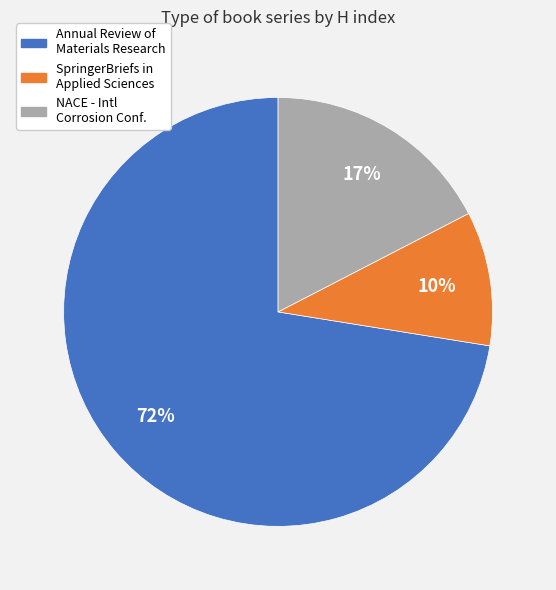

To the nearest percent, what is the average slice percentage?

33%